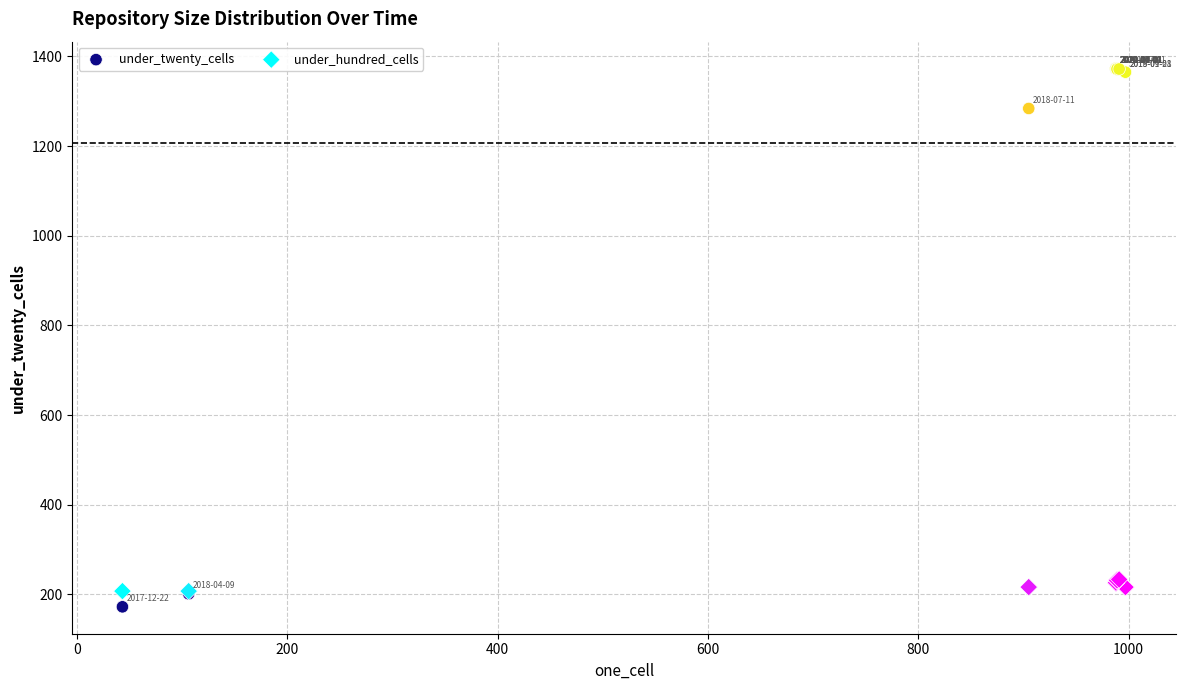

Across all series, what Y value is closest to 772?

1284